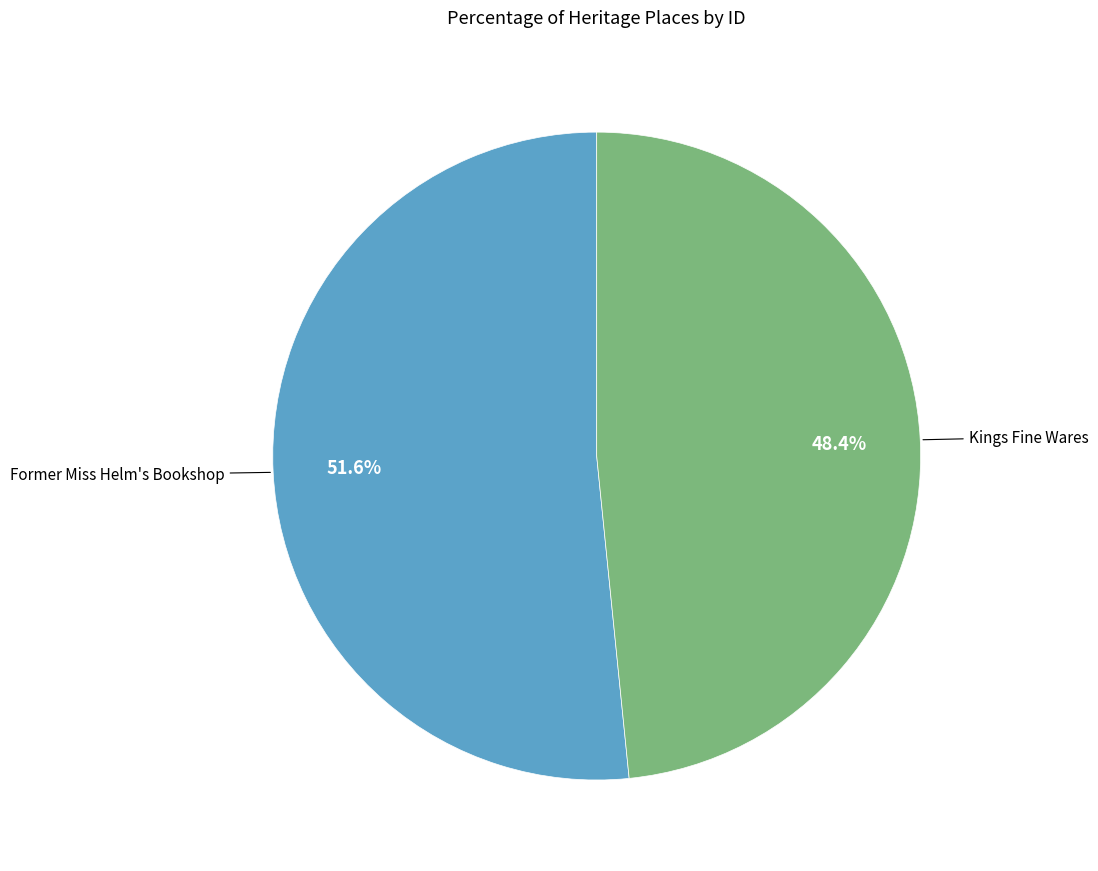

To the nearest percent, what is the difference between the Kings Fine Wares and Former Miss Helm's Bookshop slice percentages?

3%